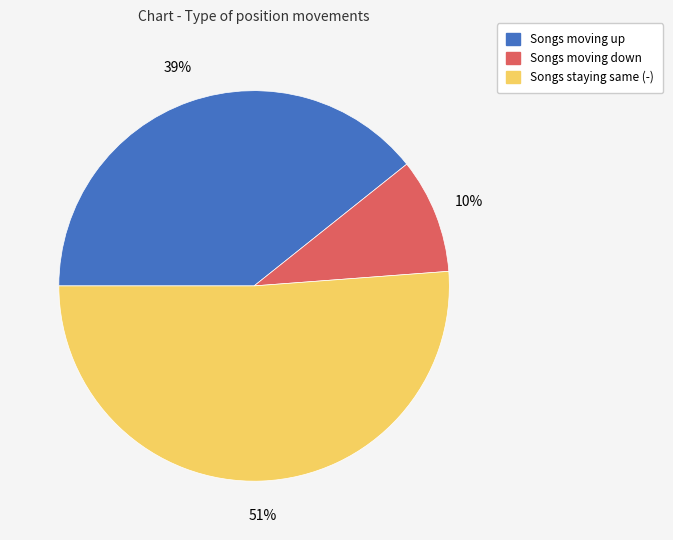

Does any single category account for the majority?

Yes